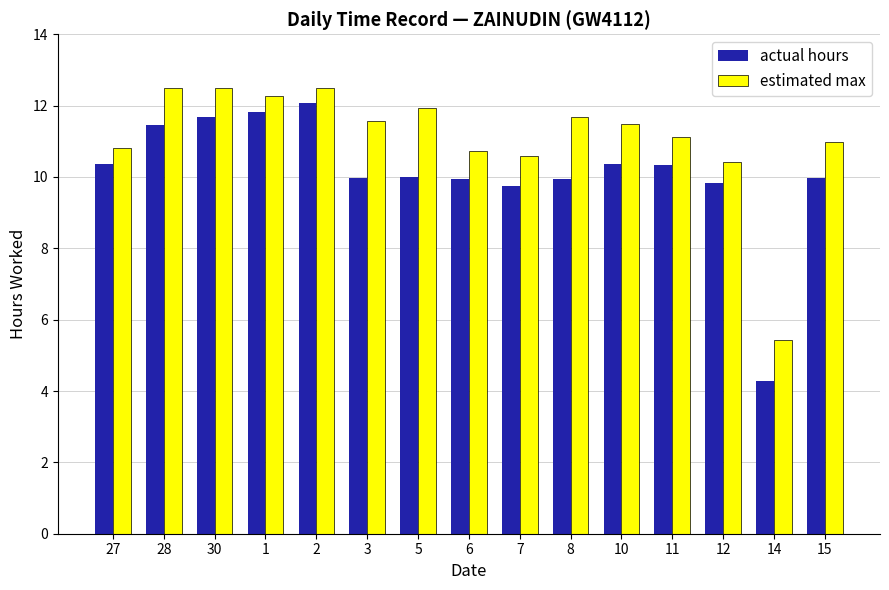

What position from the right is 7?

7